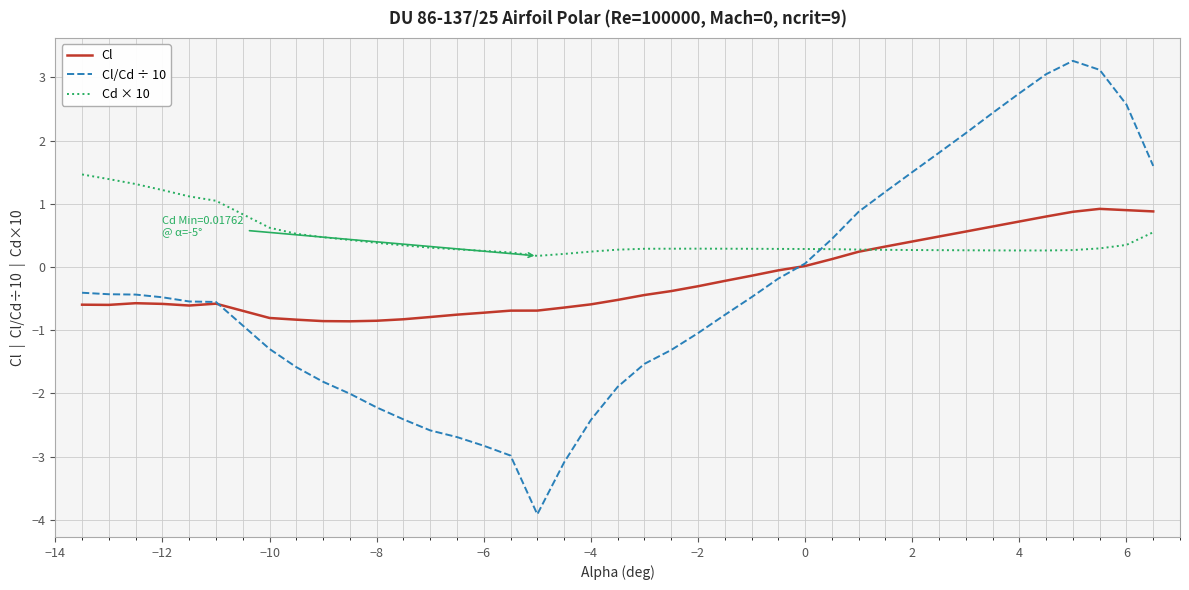

List the series in order of their peak value, highest first.

Cl/Cd ÷ 10, Cd × 10, Cl